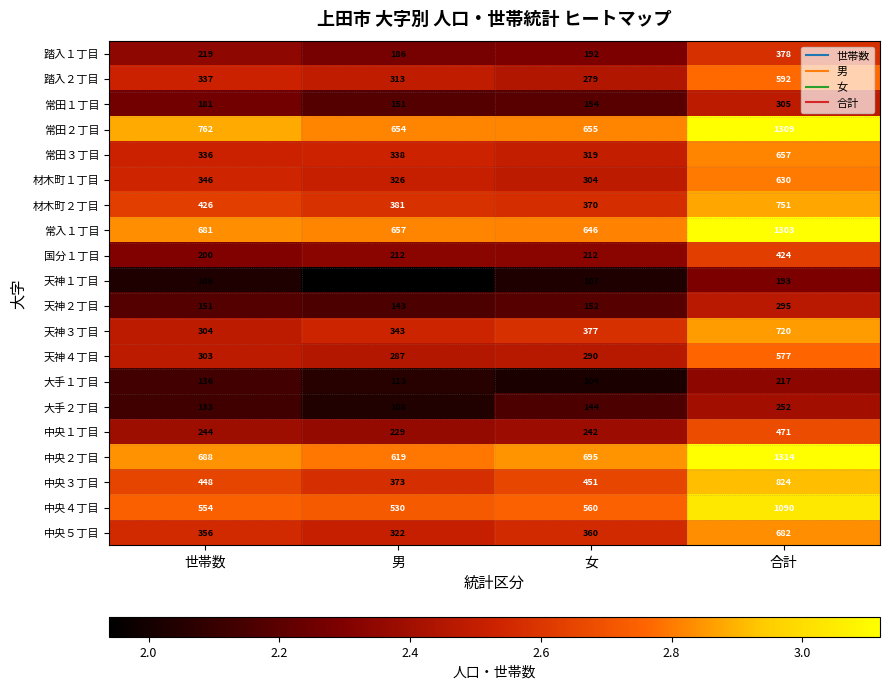

Which category has the highest value in the 常入１丁目 series?

合計